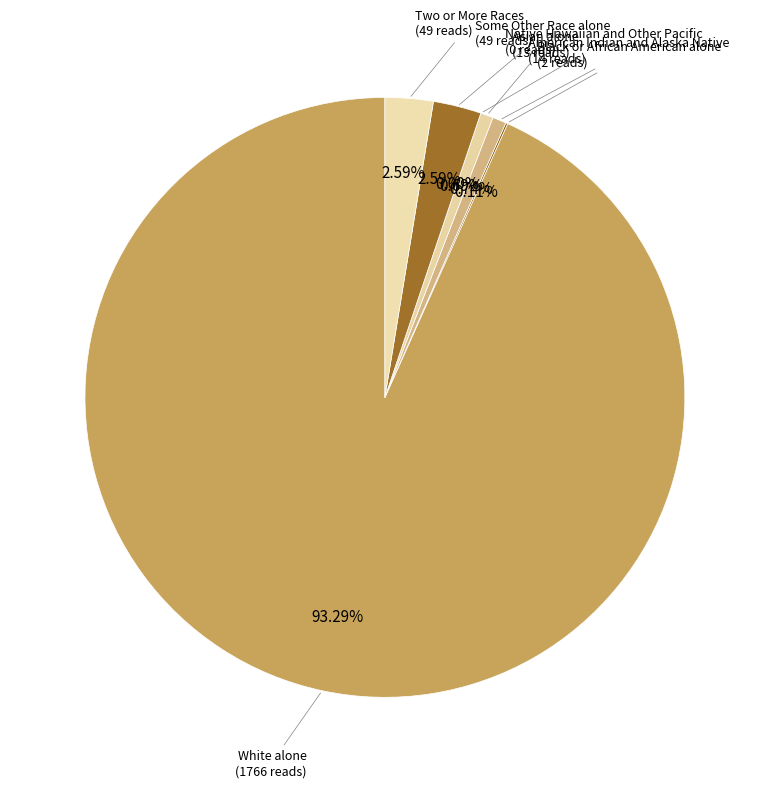

Count the number of slices in the pie.

7